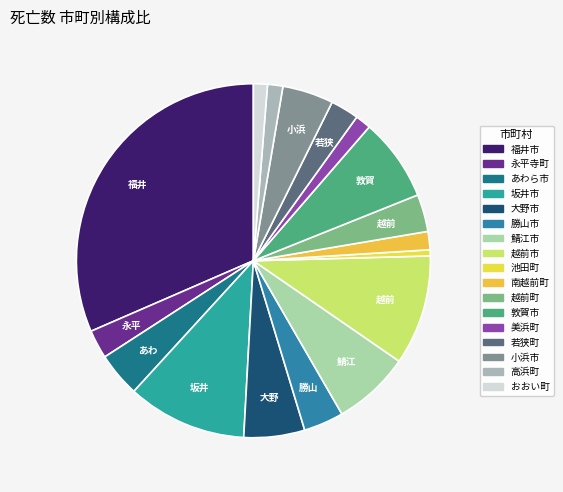

Rank the categories by value from lowest to highest.

池田町, おおい町, 高浜町, 美浜町, 南越前町, 若狭町, 永平寺町, 越前町, 勝山市, あわら市, 小浜市, 大野市, 鯖江市, 敦賀市, 越前市, 坂井市, 福井市